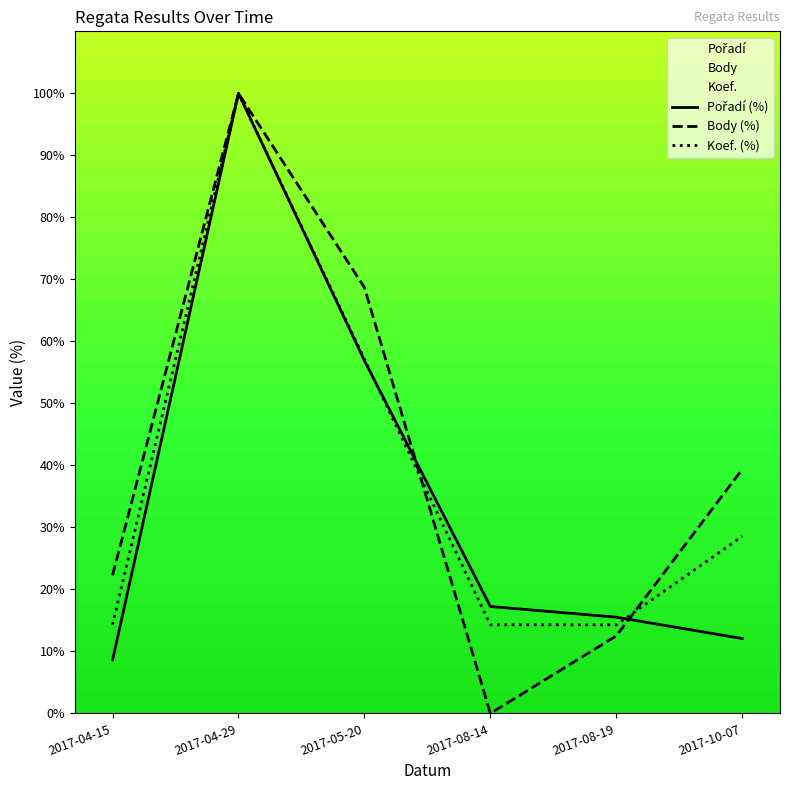

True or false: Koef. (%) and Pořadí (%) intersect in this chart.

True